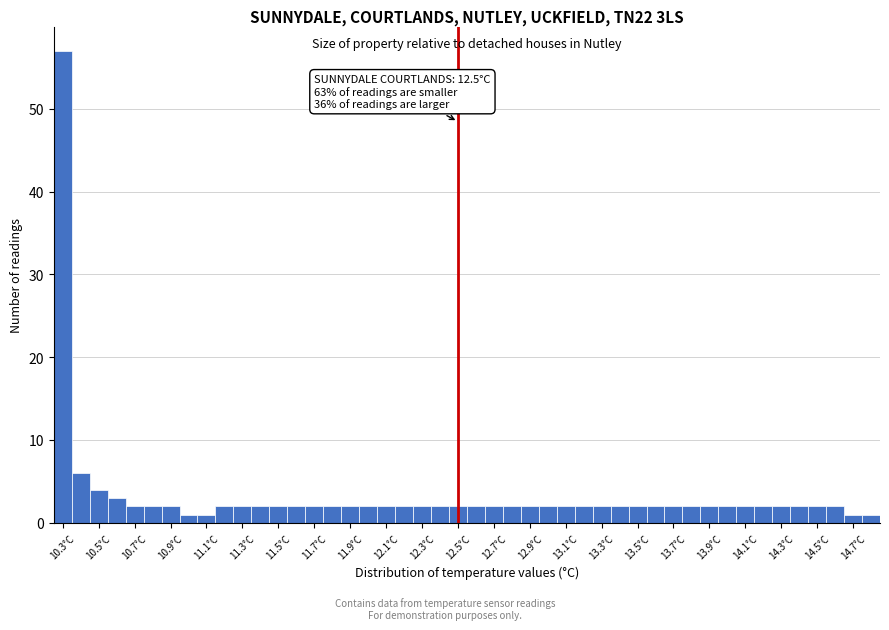

Over which range of the x-axis is the bar tallest?

10.25 to 10.35